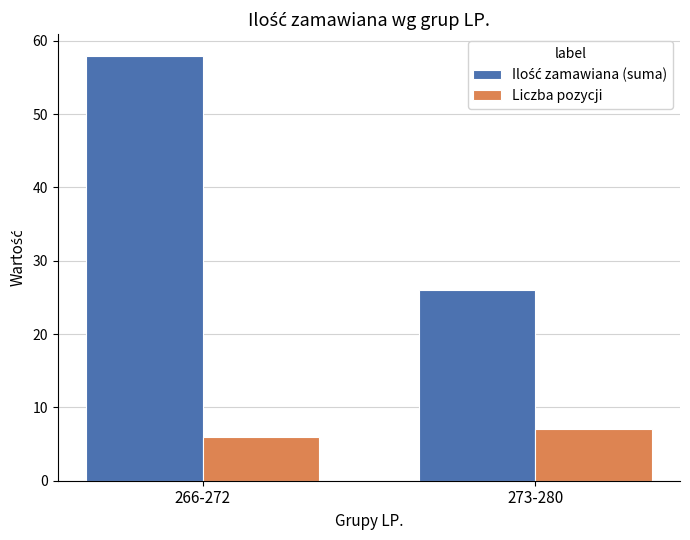

What is the sum of the Liczba pozycji values at 273-280 and 266-272?

13